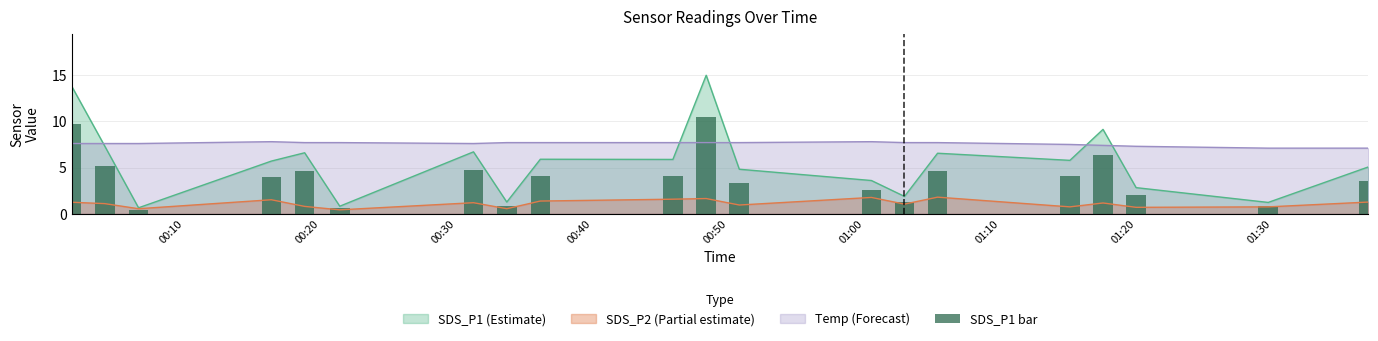

How many values exceed 4?

10